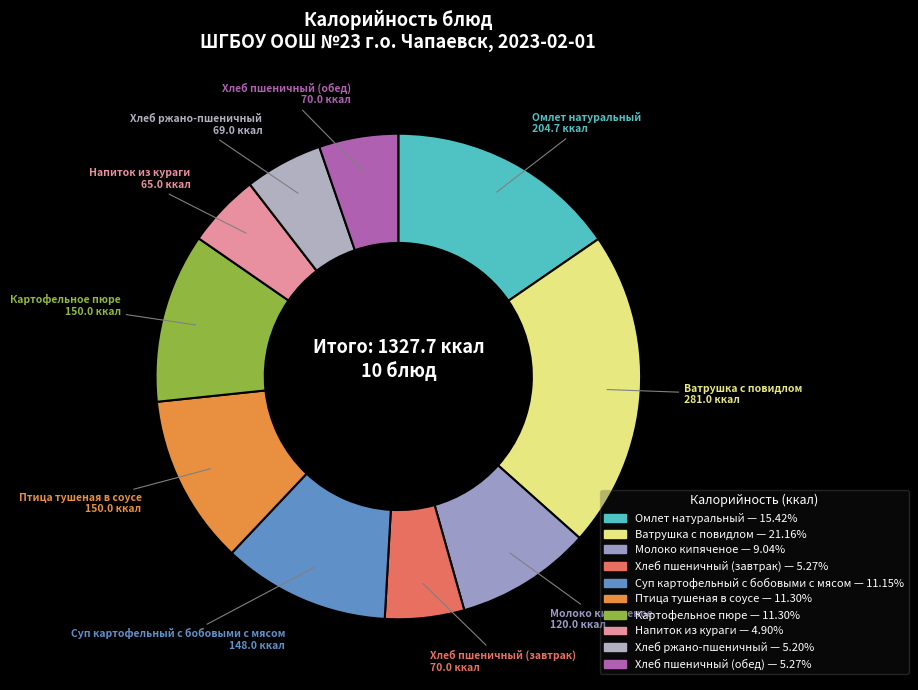

Is there a majority slice in this chart?

No